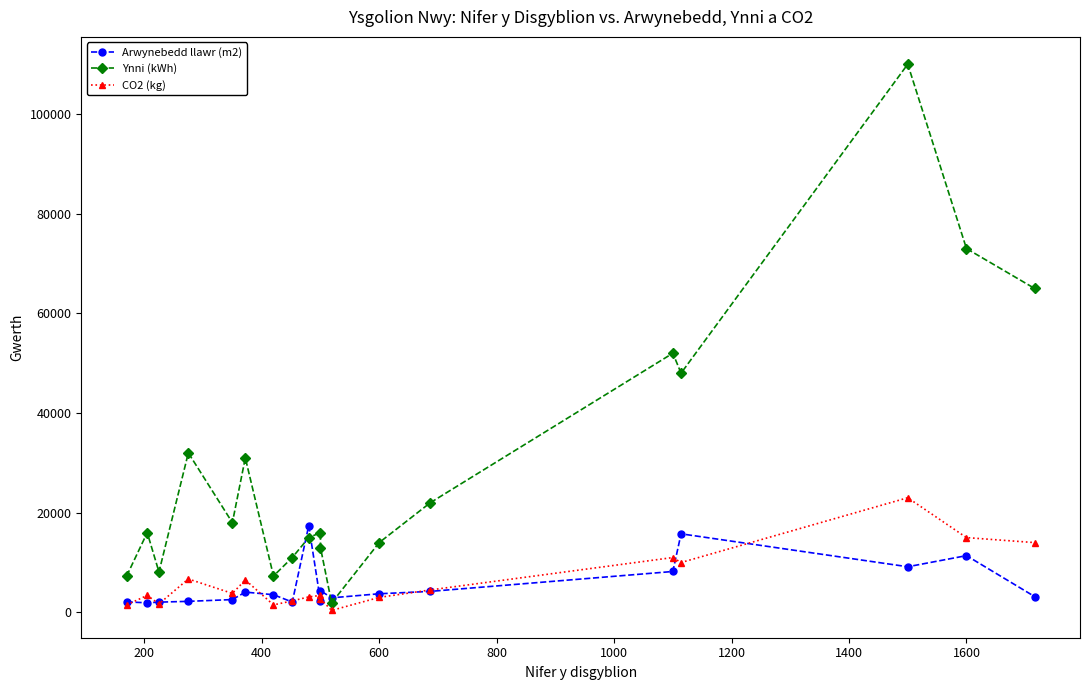

True or false: Ynni (kWh) and CO2 (kg) cross at least once.

False